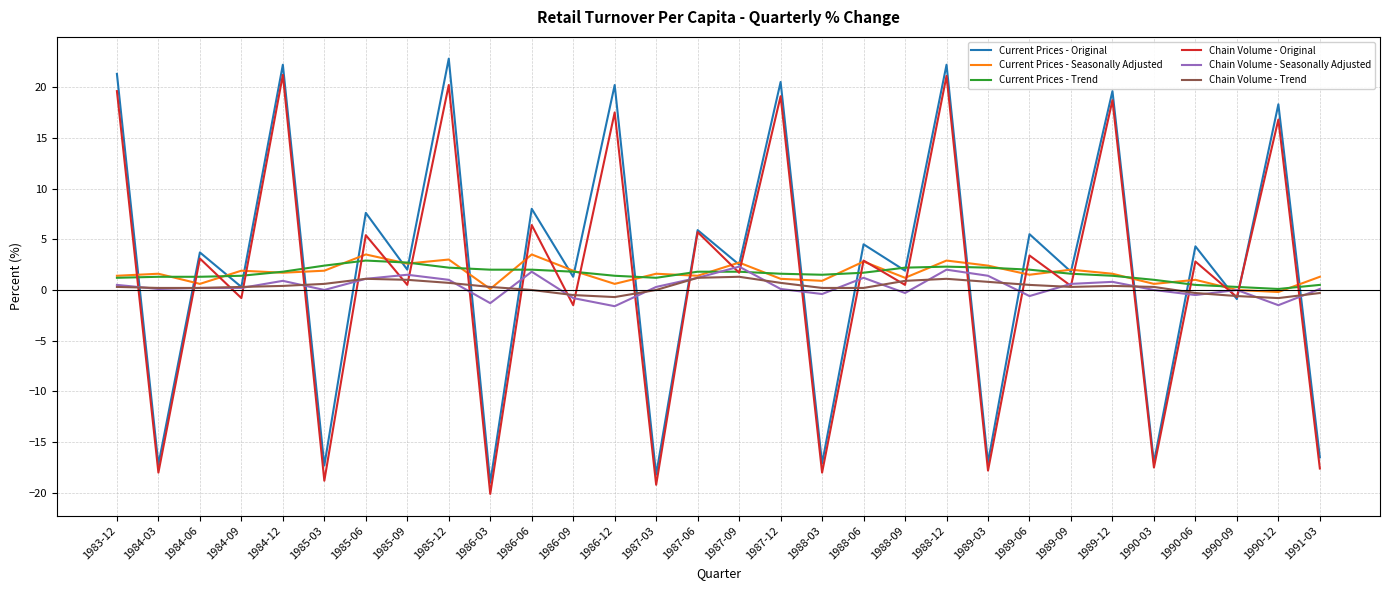

Is the value of Current Prices - Trend at 1984-12 greater than the value of Chain Volume - Original at 1989-06?

No